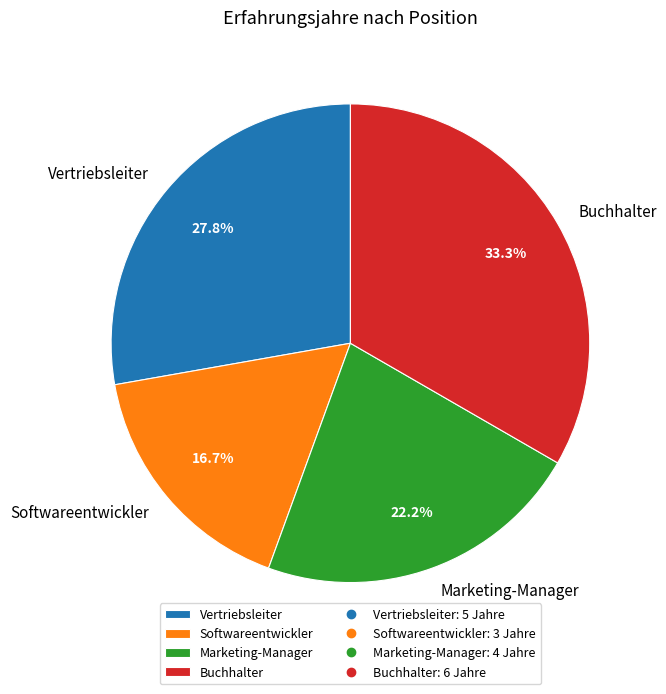

Approximately how many times larger is the value at Vertriebsleiter compared to Softwareentwickler?

1.7